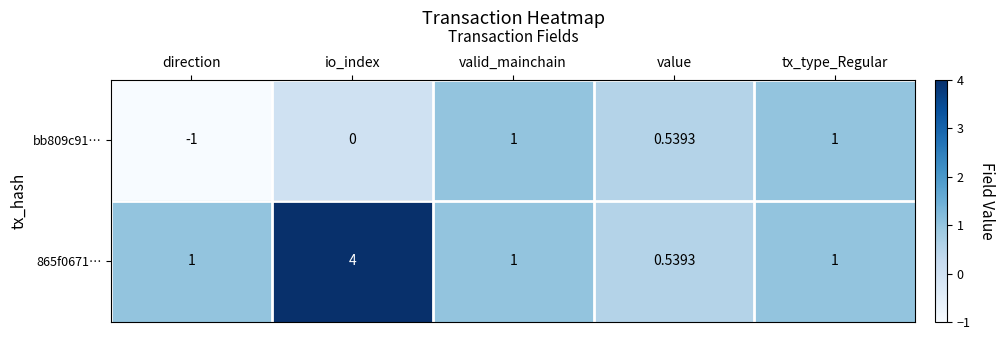

At which label is bb809c91… closest to 0?

io_index